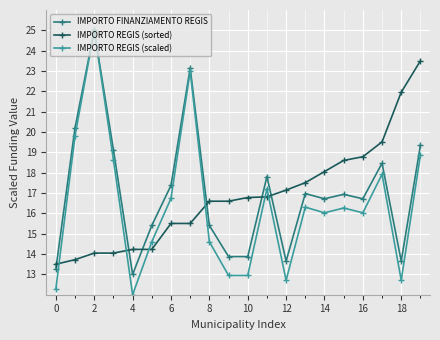

True or false: IMPORTO REGIS (sorted) and IMPORTO REGIS (scaled) cross at least once.

True